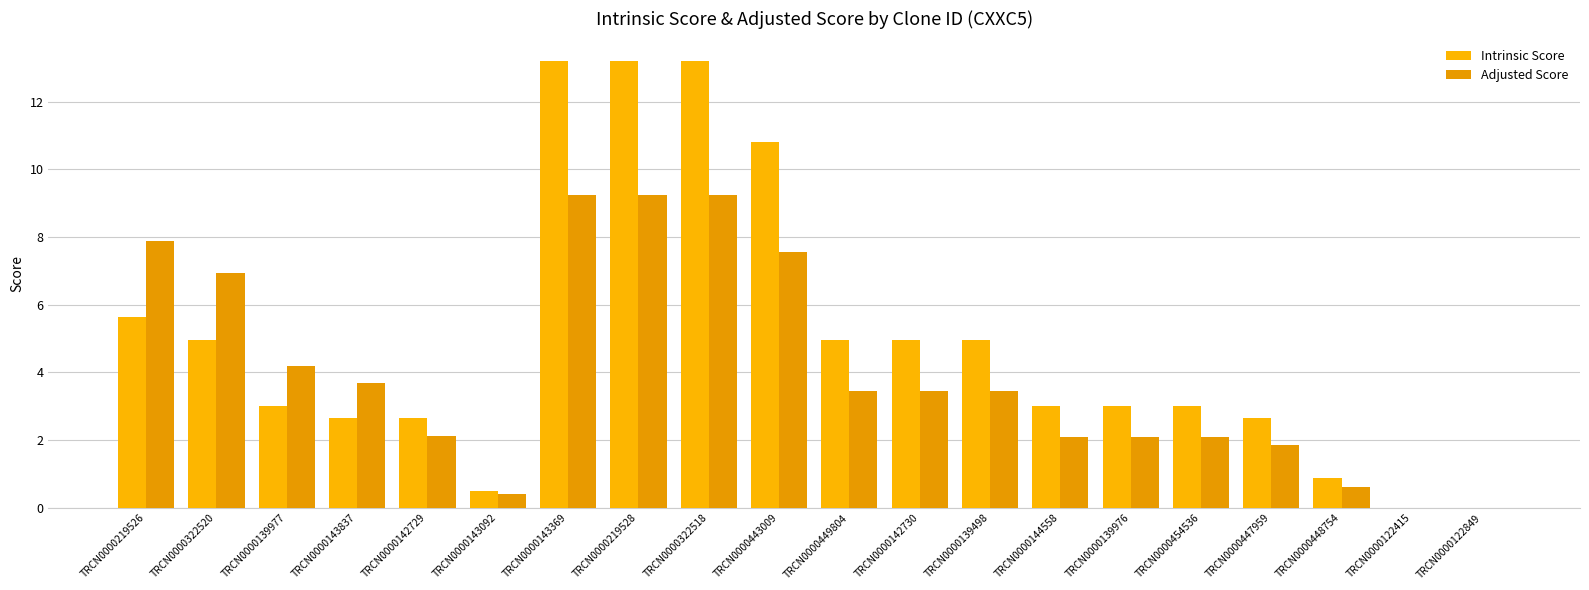

Reading left to right, list all the values displayed in this chart.

Intrinsic Score: 5.6	5.0	3.0	2.6	2.6	0.5	13.2	13.2	13.2	10.8	5.0	5.0	5.0	3.0	3.0	3.0	2.6	0.9	0.0	0.0
Adjusted Score: 7.9	6.9	4.2	3.7	2.1	0.4	9.2	9.2	9.2	7.6	3.5	3.5	3.5	2.1	2.1	2.1	1.8	0.6	0.0	0.0